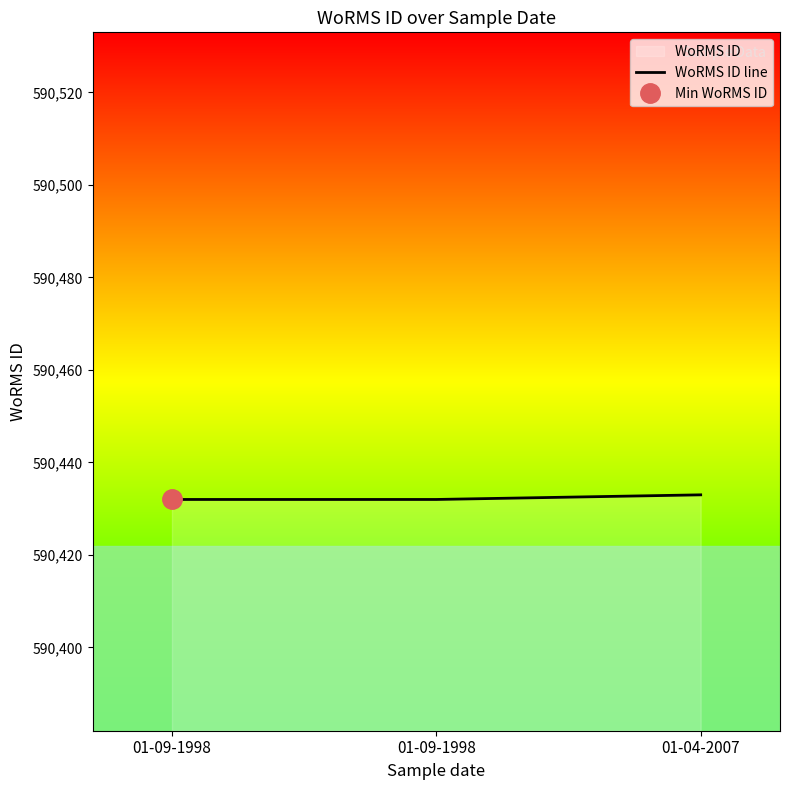

Which category has the highest value across all series?

01-04-2007